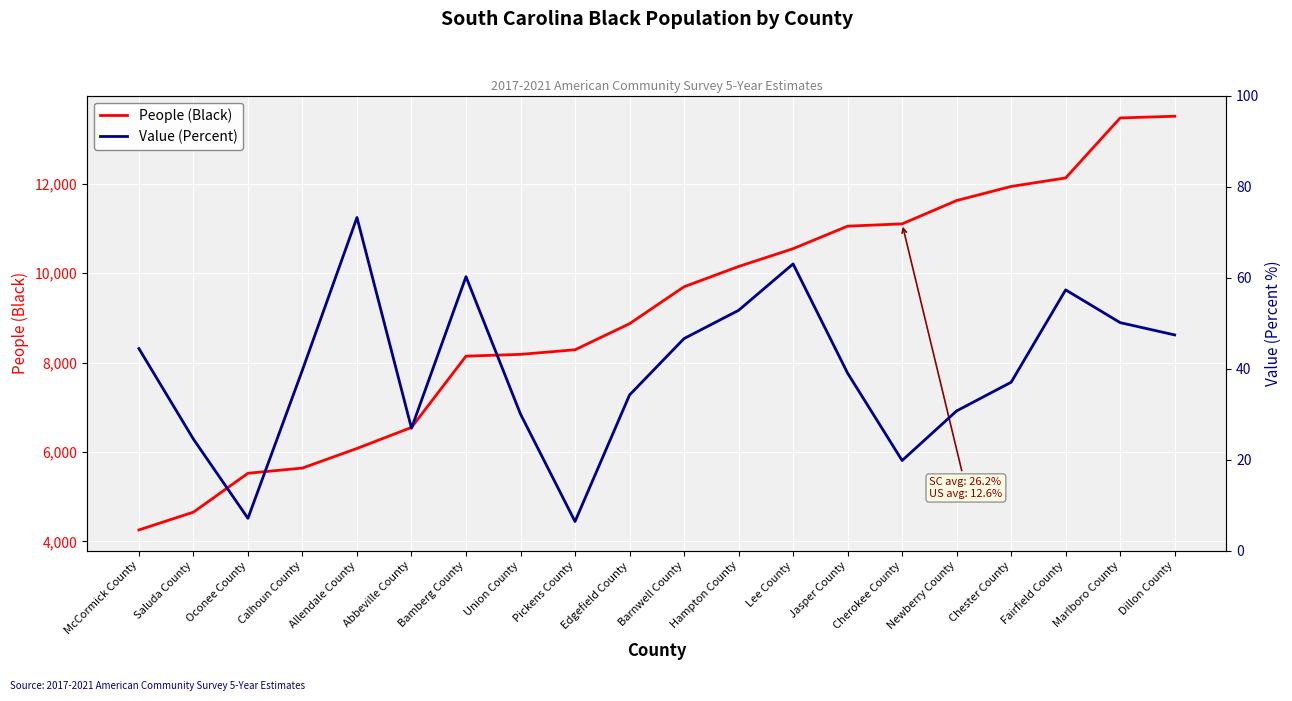

What is the difference between the maximum and minimum values in the People (Black) series?

9251